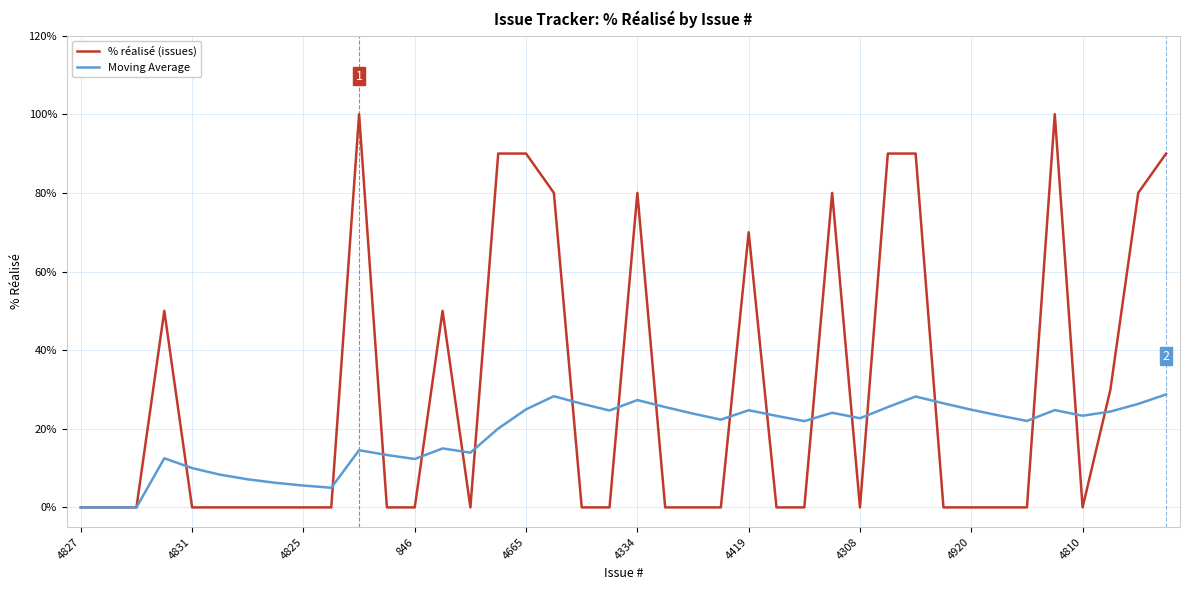

What is the maximum value for % réalisé (issues)?

100.0